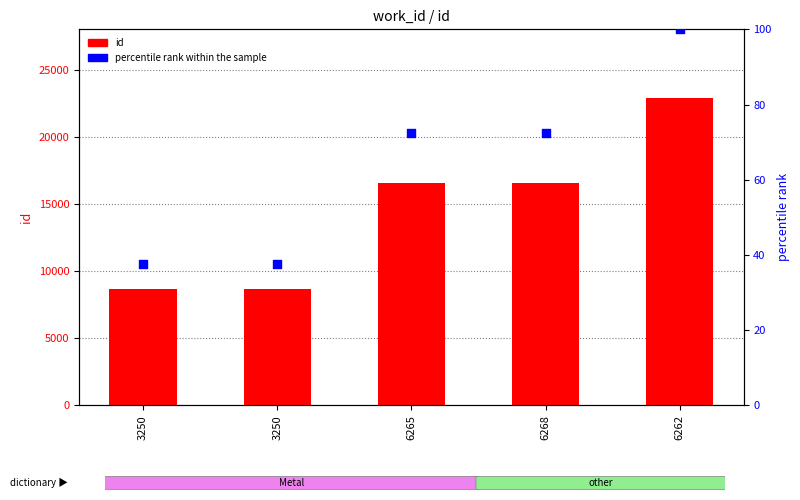

What are all the series names shown in the legend?

id, percentile rank within the sample